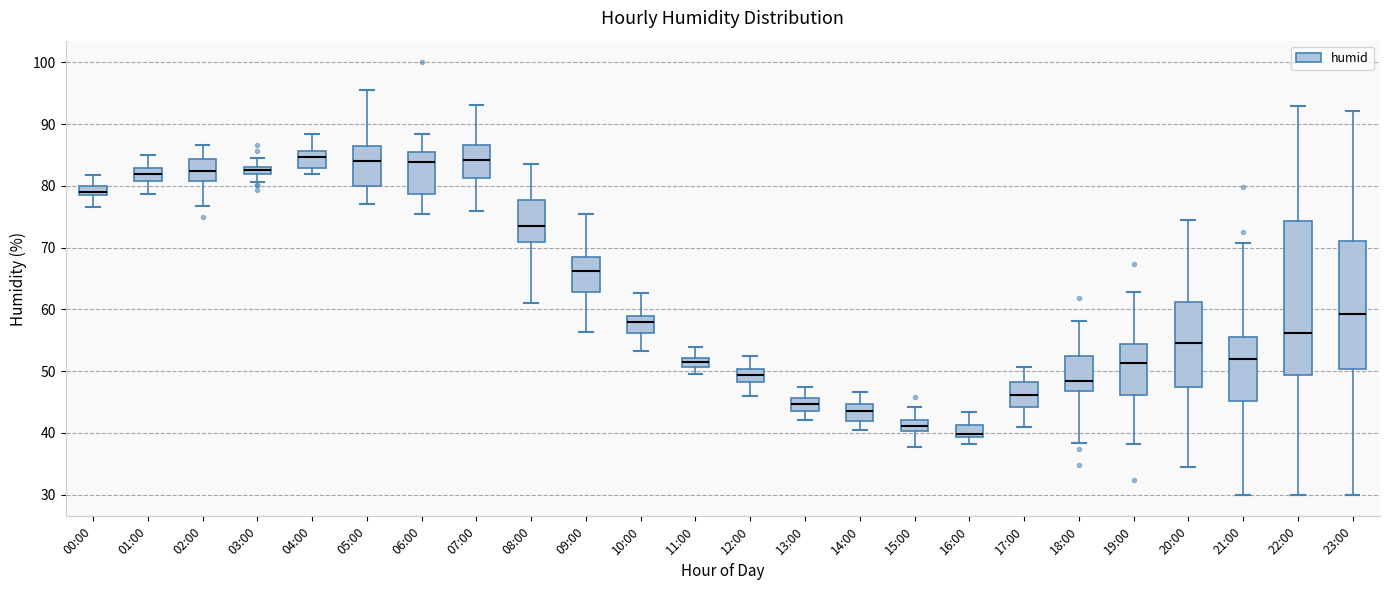

Which box's median line is the lowest?

16:00